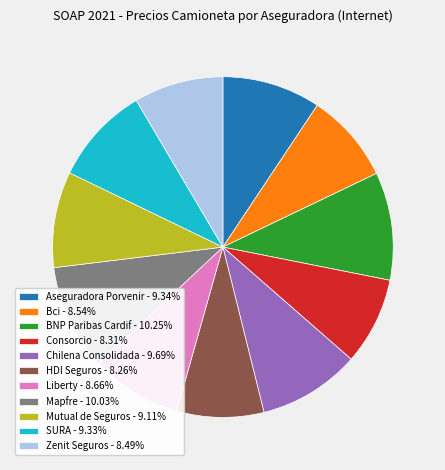

Is the sum of SURA - 9.33% and Liberty - 8.66% greater than half?

No